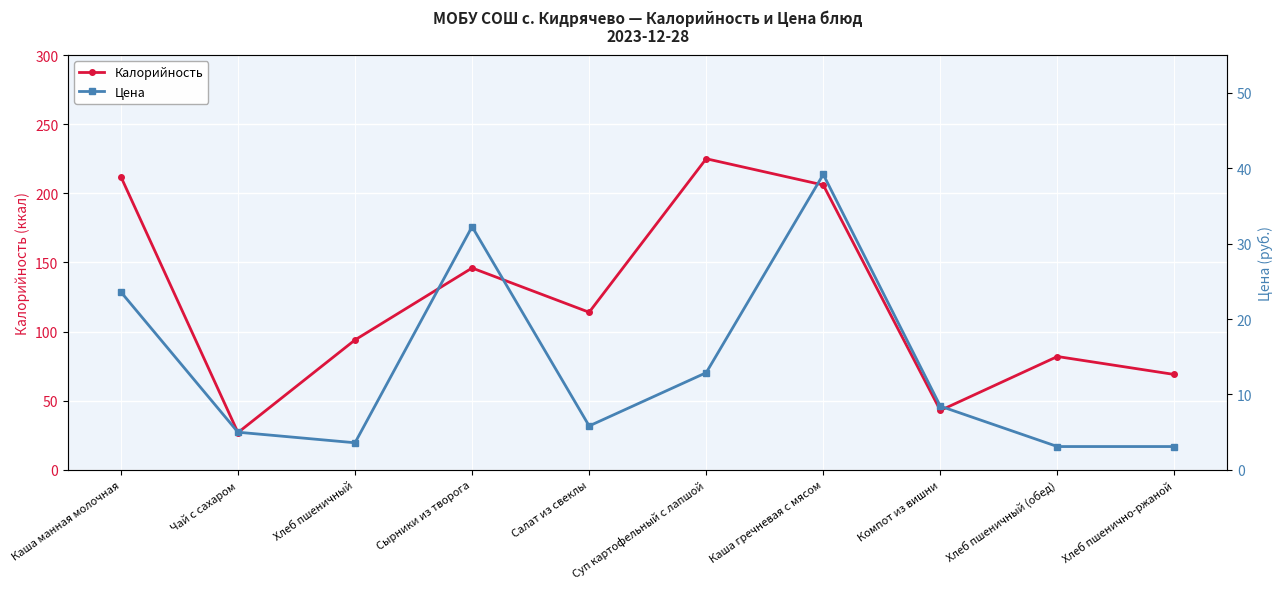

What is the label of the 8th point from the right?

Хлеб пшеничный